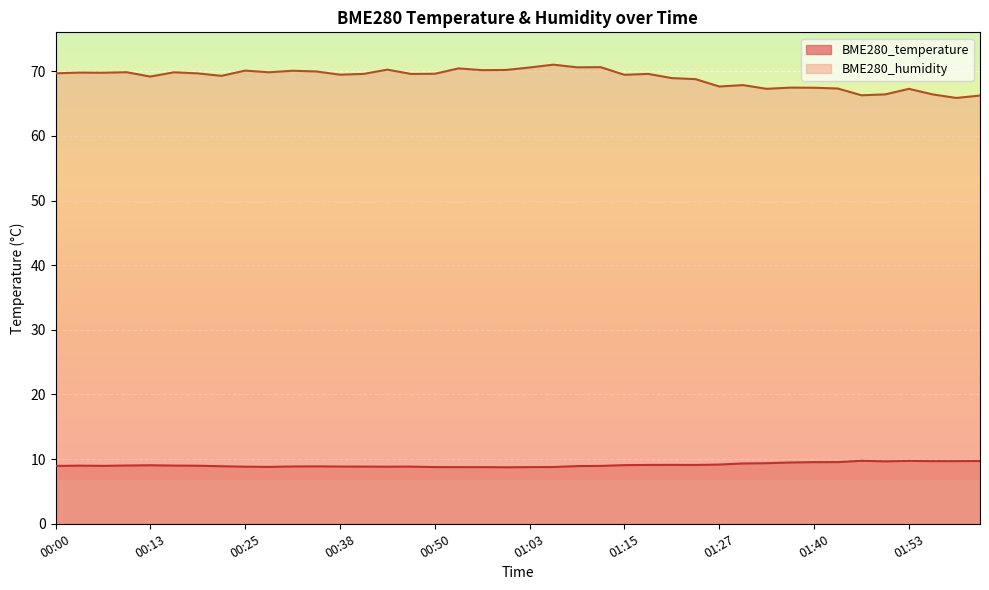

What is the label of the 18th point from the right?

01:09